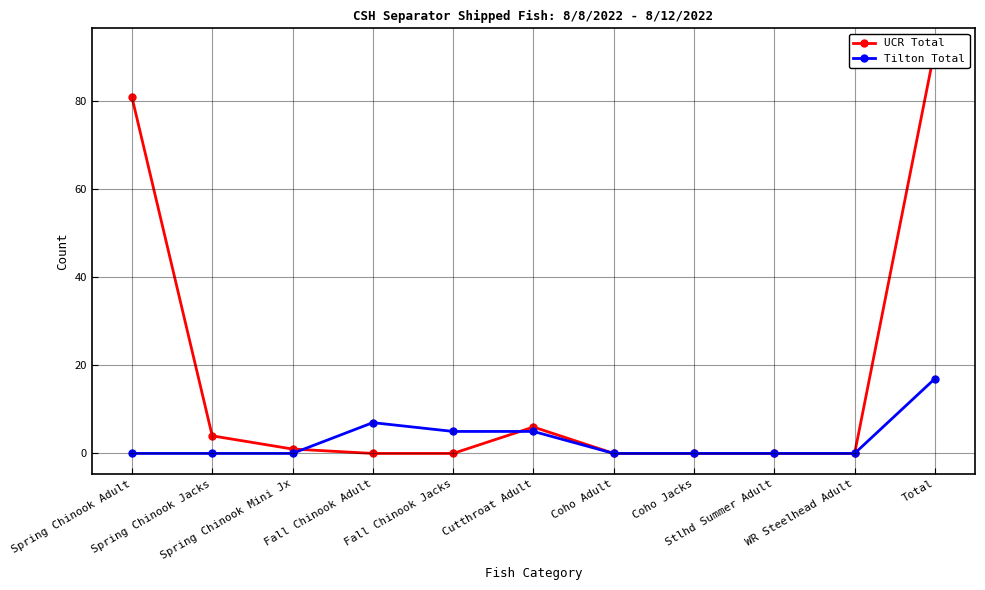

Rank the series by their maximum value, from highest to lowest.

UCR Total, Tilton Total